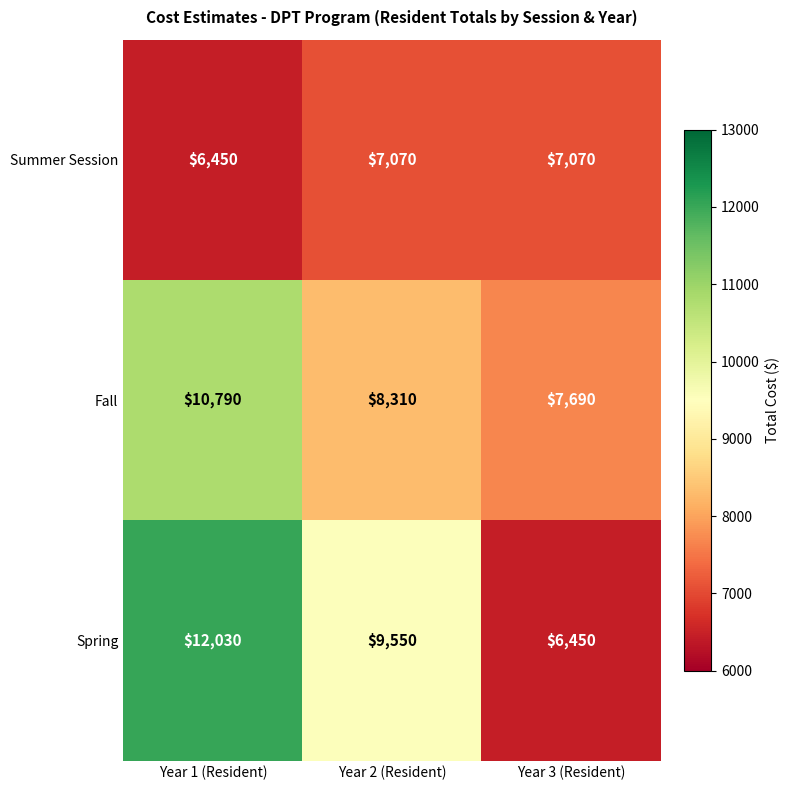

Where is Summer Session nearest to the value 6760?

Year 1 (Resident)